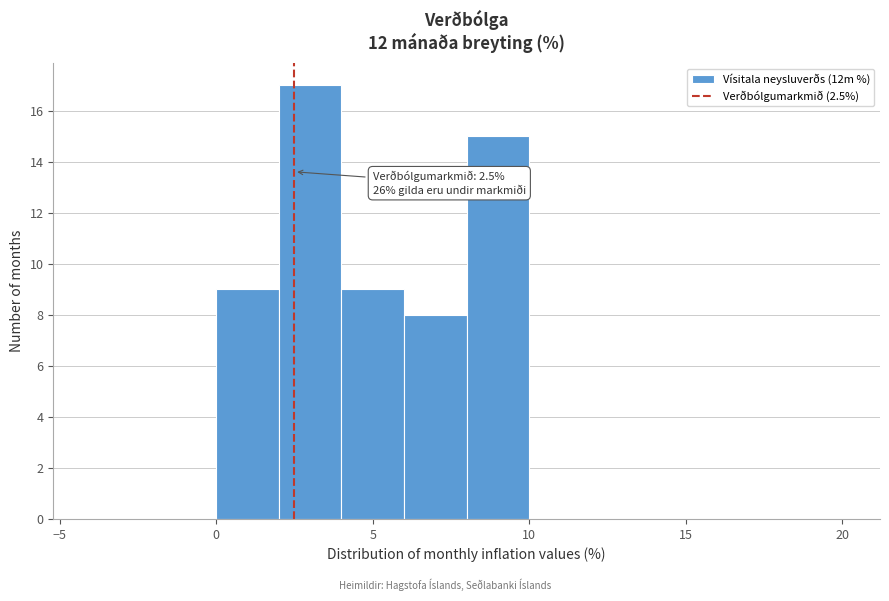

Over which range of the x-axis is the bar tallest?

2 to 4